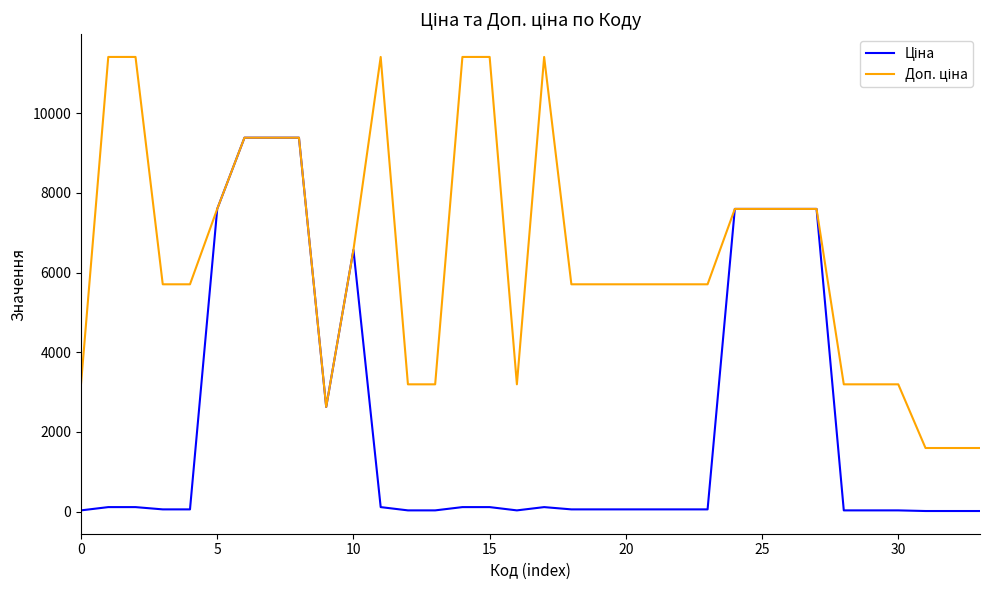

What is the maximum value shown in the chart?

11410.0